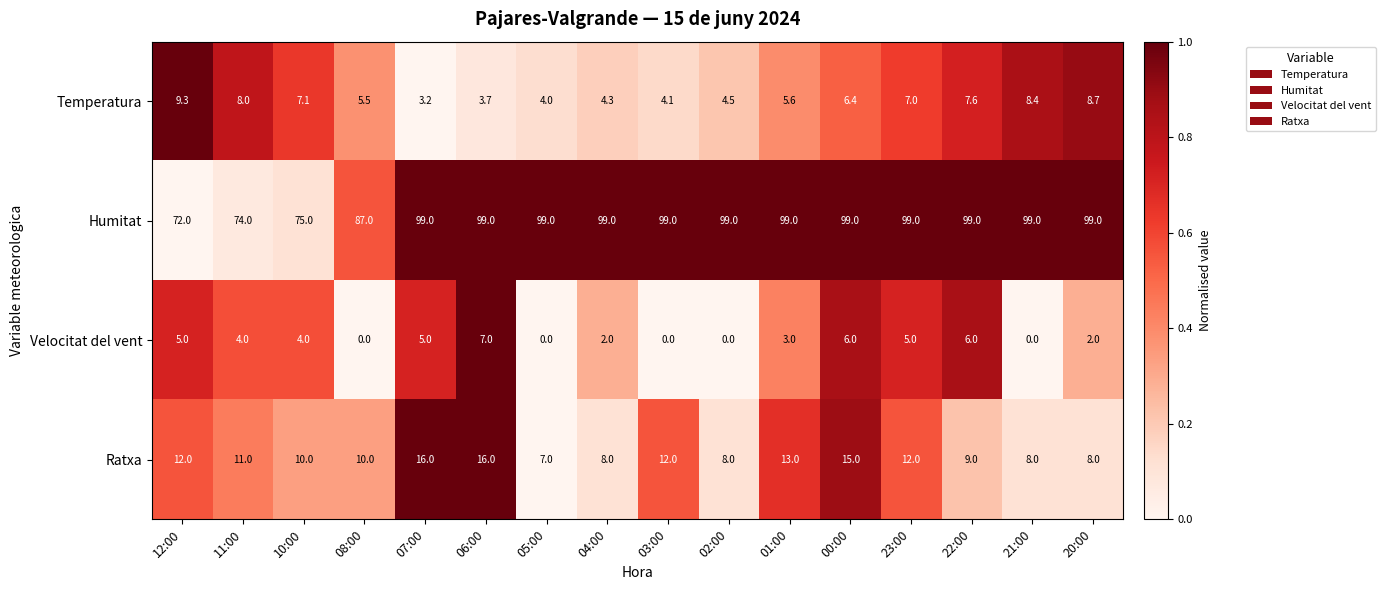

What is the total value across all series at 22:00?

121.6